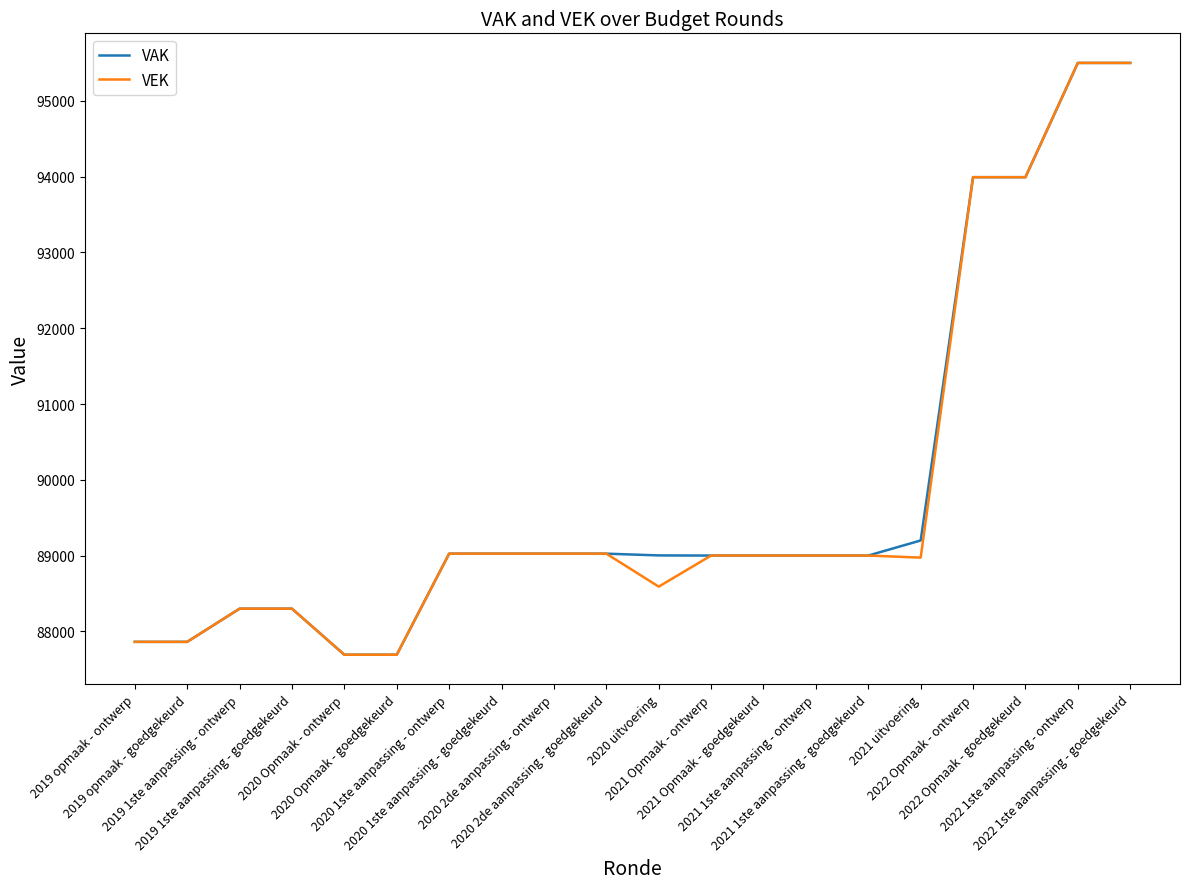

What is the maximum value for VEK?

95502